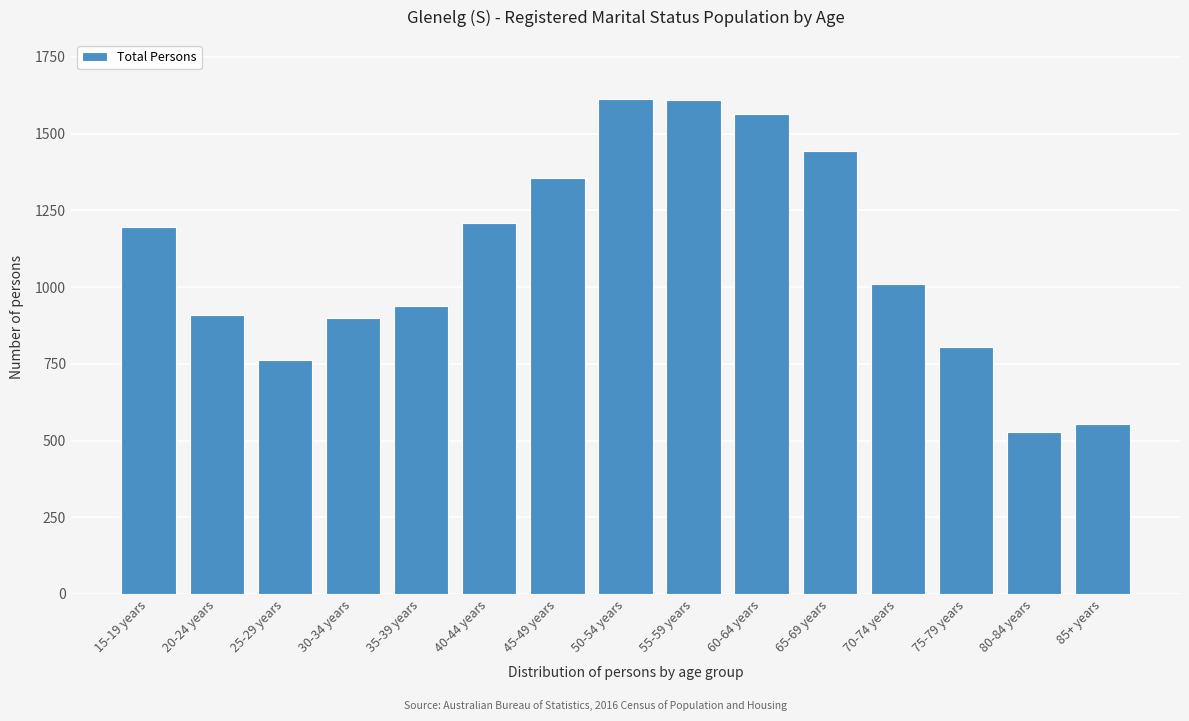

What is the minimum value shown in the chart?

527